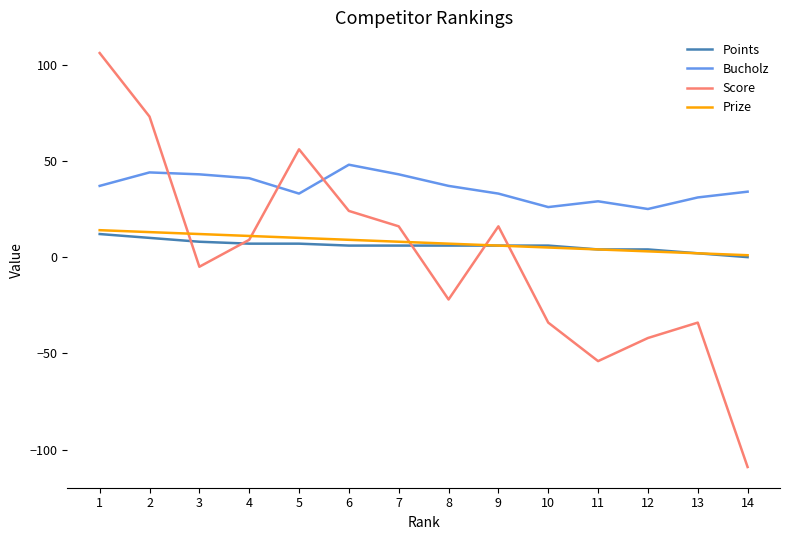

What are all the series names shown in the legend?

Points, Bucholz, Score, Prize